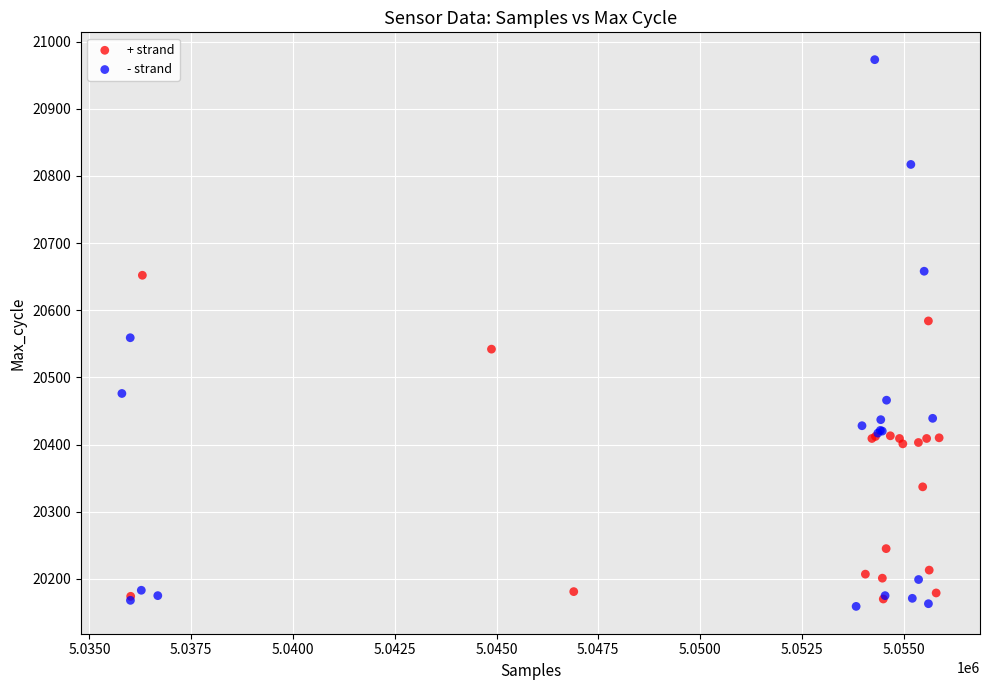

Which series contains the highest Y value?

- strand